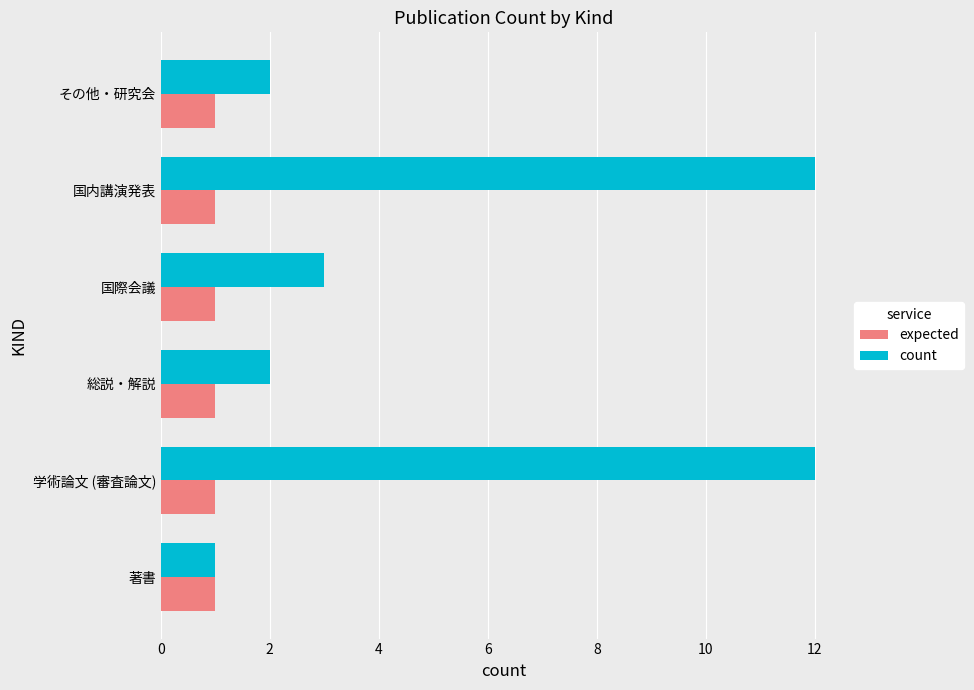

Where is count nearest to the value 6?

国際会議